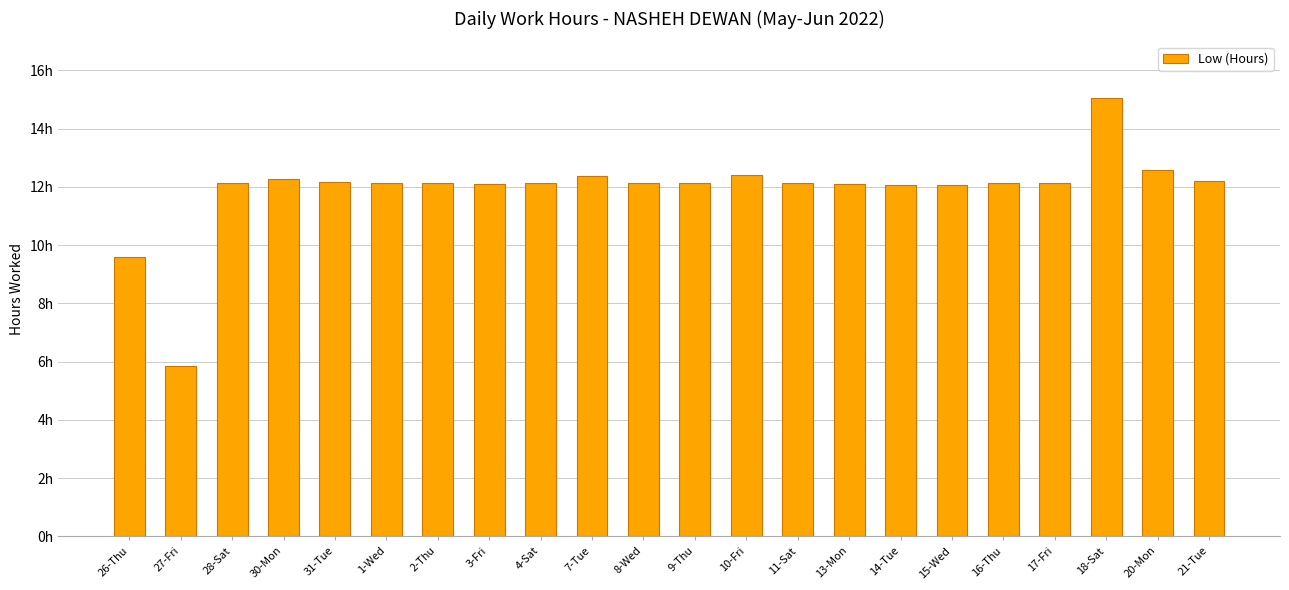

List the labels in order of value, smallest first.

27-Fri, 26-Thu, 14-Tue, 15-Wed, 3-Fri, 13-Mon, 28-Sat, 11-Sat, 1-Wed, 8-Wed, 9-Thu, 16-Thu, 17-Fri, 2-Thu, 4-Sat, 31-Tue, 21-Tue, 30-Mon, 7-Tue, 10-Fri, 20-Mon, 18-Sat